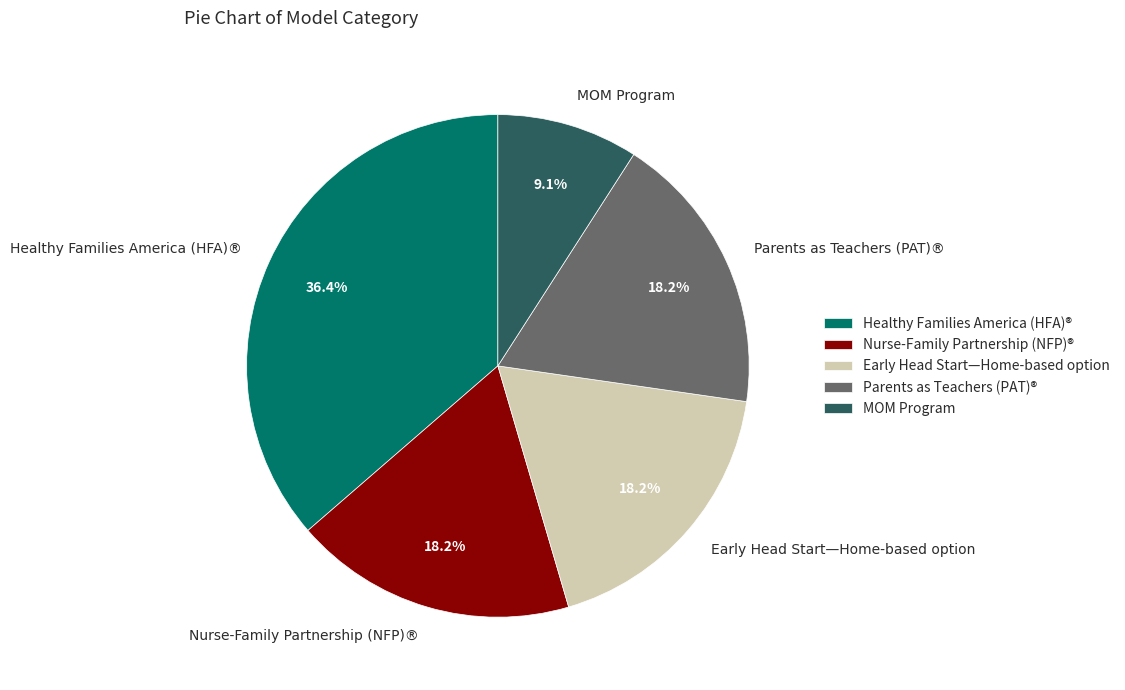

Which category has the biggest portion of the pie?

Healthy Families America (HFA)®